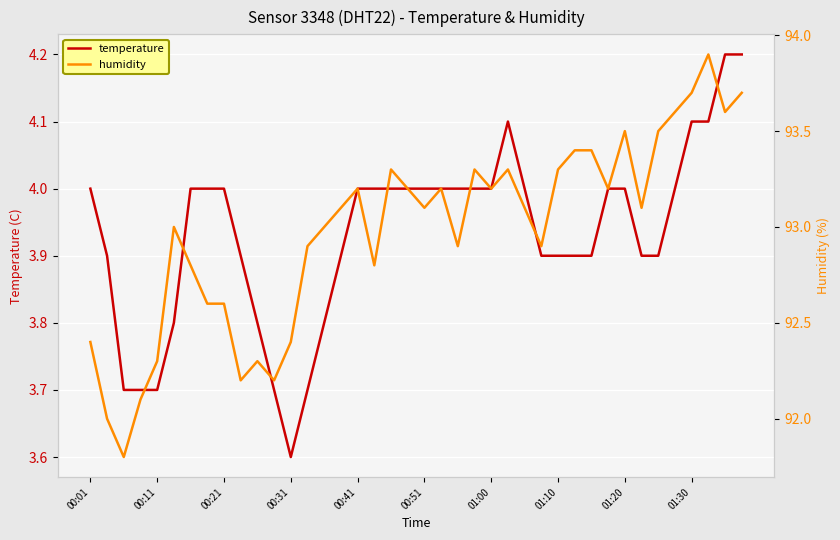

Count the number of categories in the chart.

40